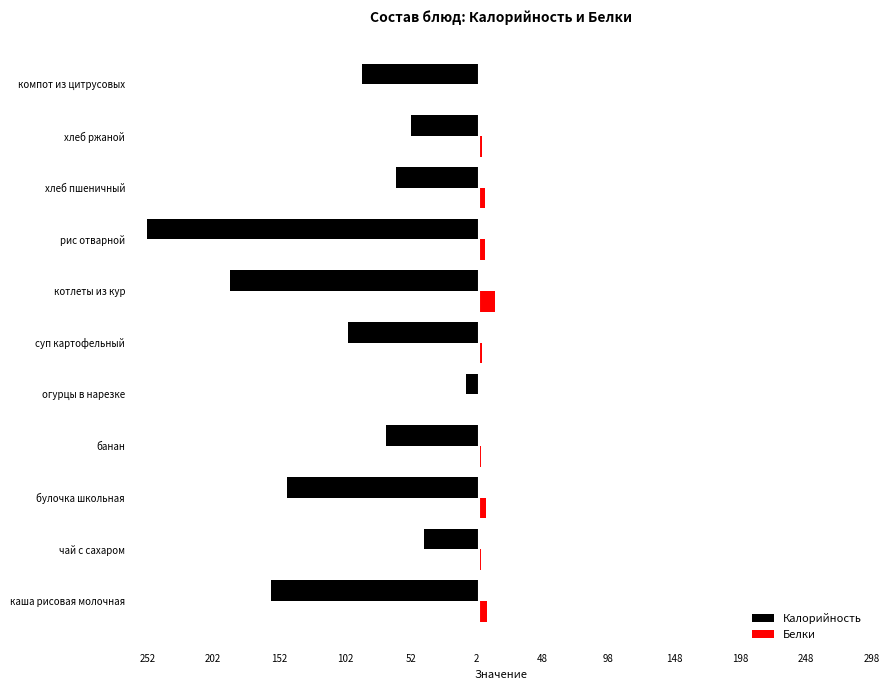

What are all the series names shown in the legend?

Калорийность, Белки